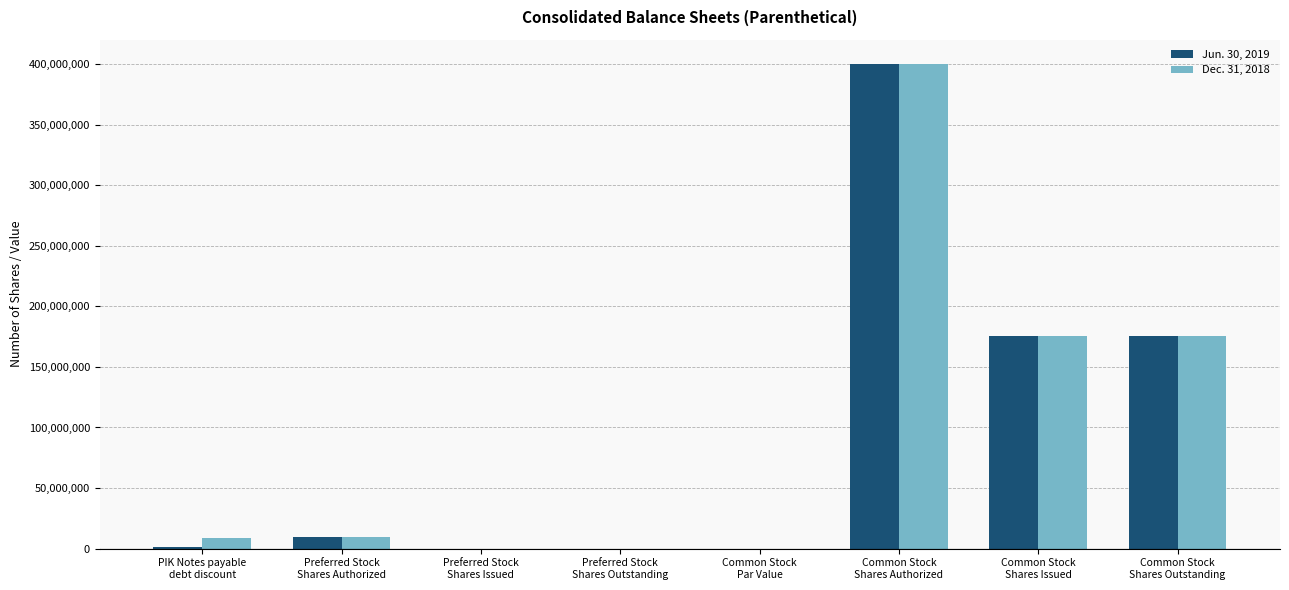

The Dec. 31, 2018 series shows 10000000 at Preferred Stock
Shares Authorized. True or false?

True